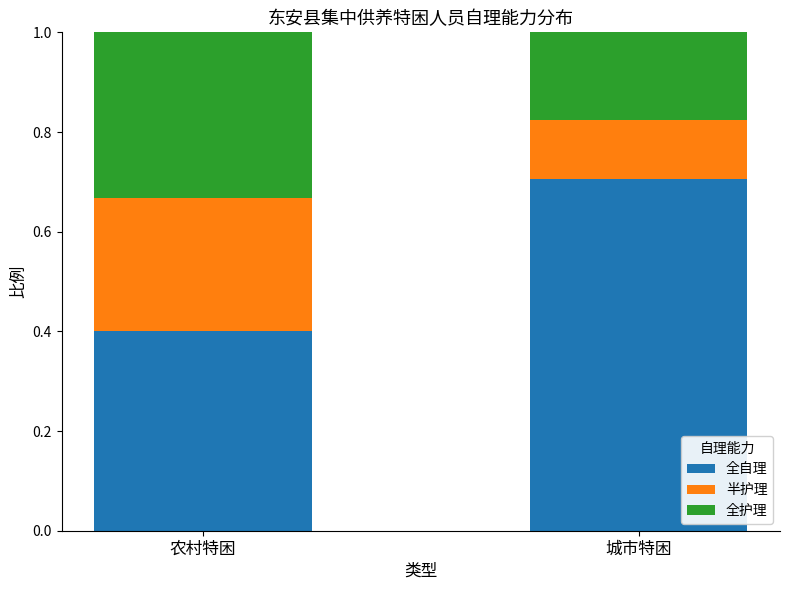

What is the approximate value of 全自理 at 农村特困?

0.4